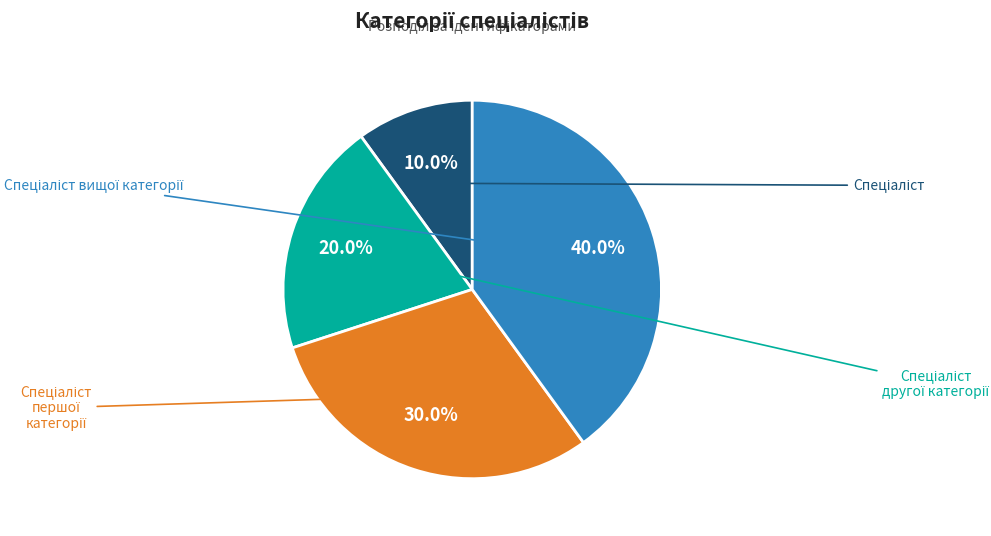

The Спеціаліст першої категорії slice represents 30% of the pie. True or false?

True